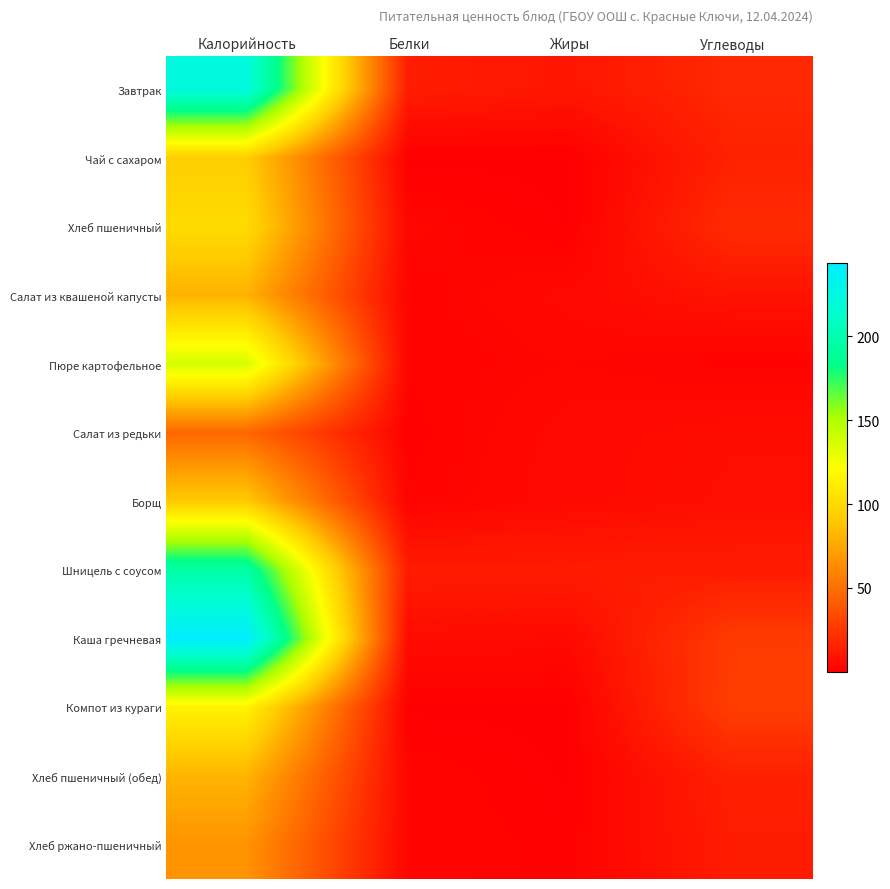

Which series has the largest total across all categories?

Каша гречневая